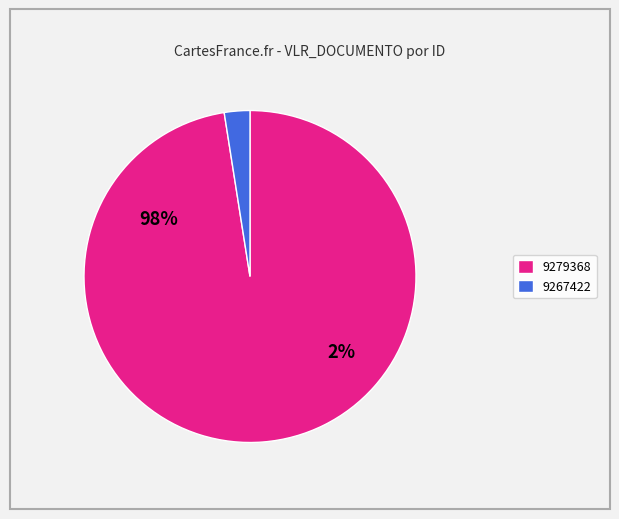

Is it true that 9267422 is 14% of the pie?

False